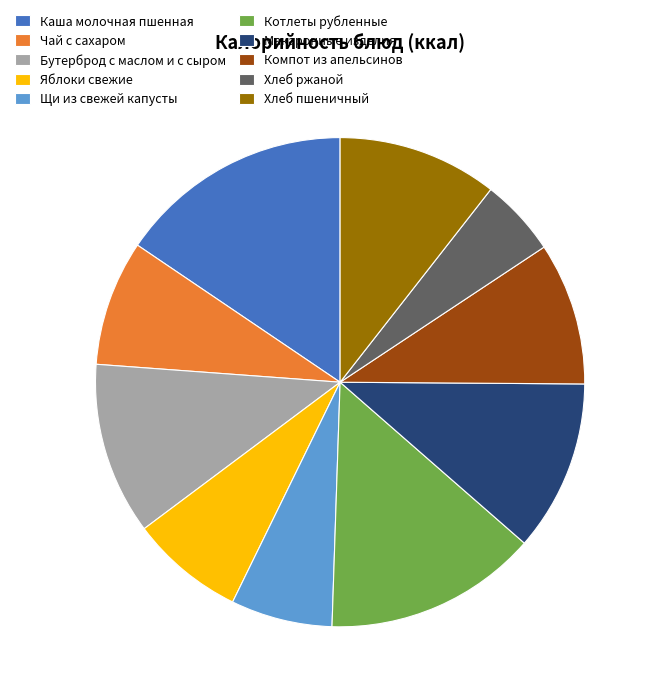

True or false: Чай с сахаром accounts for 18% of the total.

False